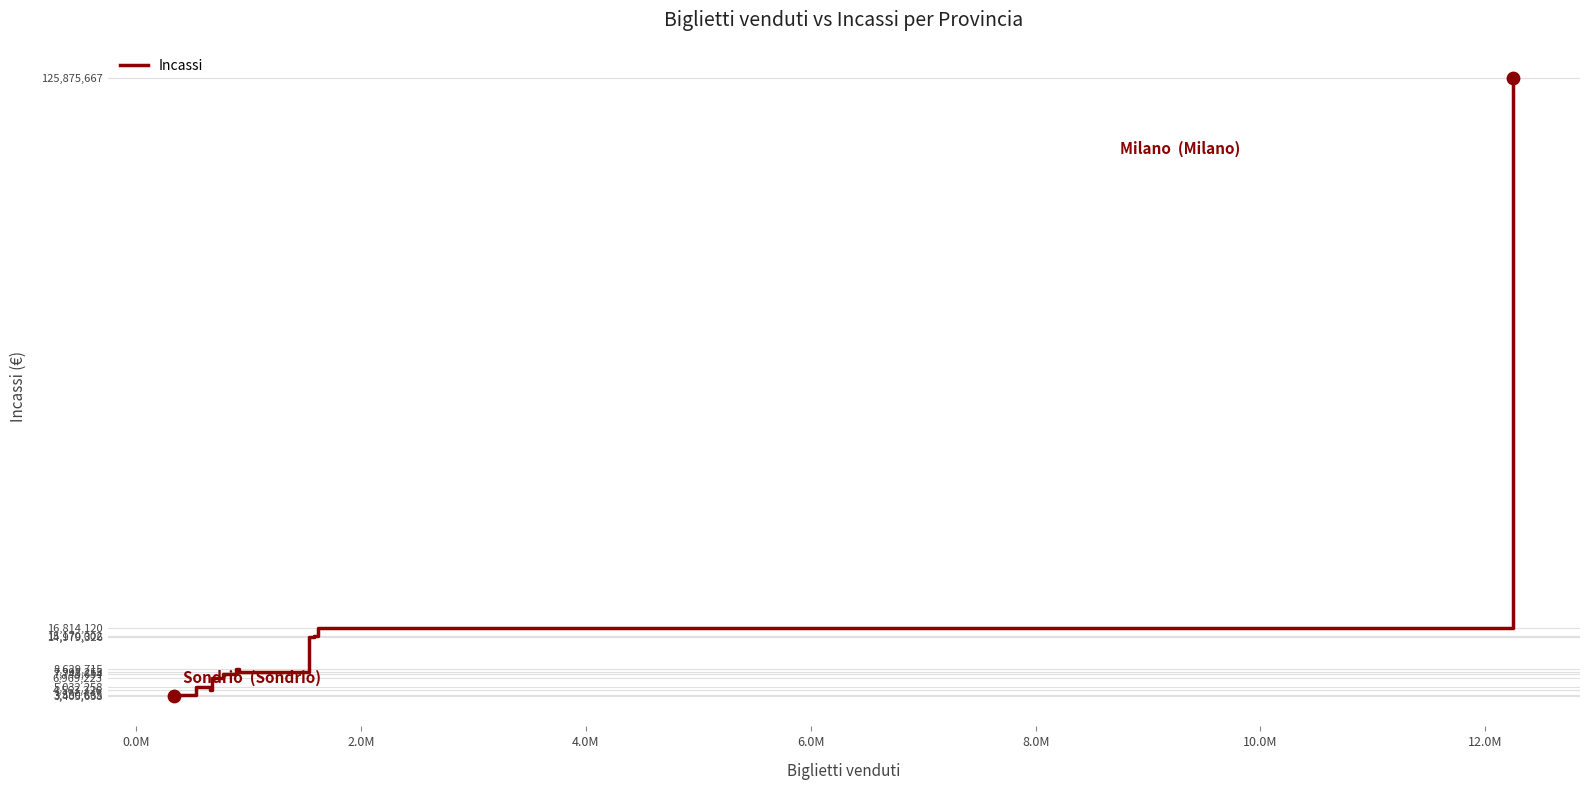

What is the minimum value shown in the chart?

3405638